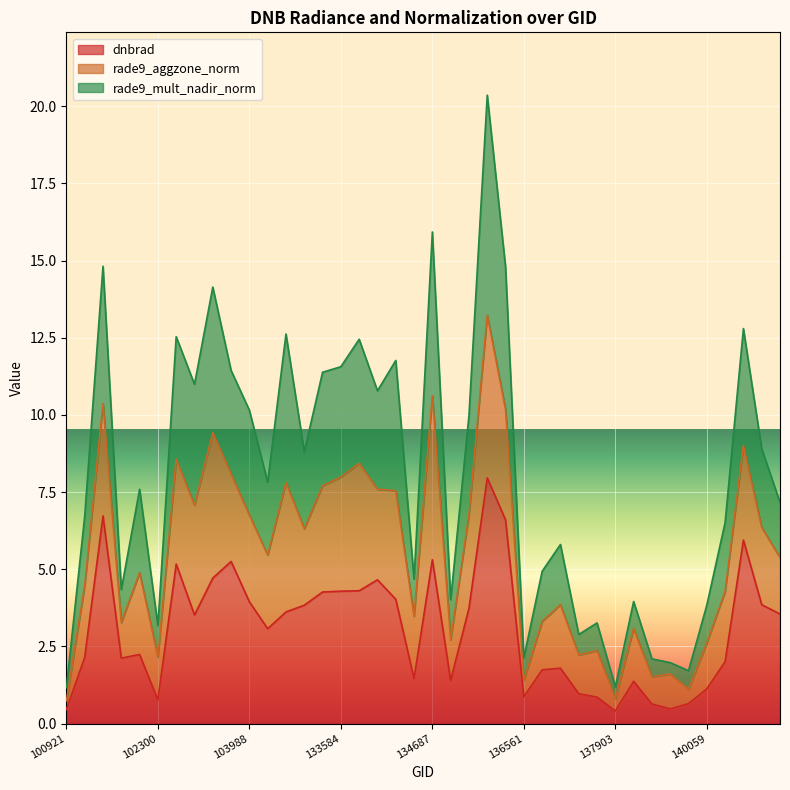

Does the chart display data point markers on the line(s)?

No